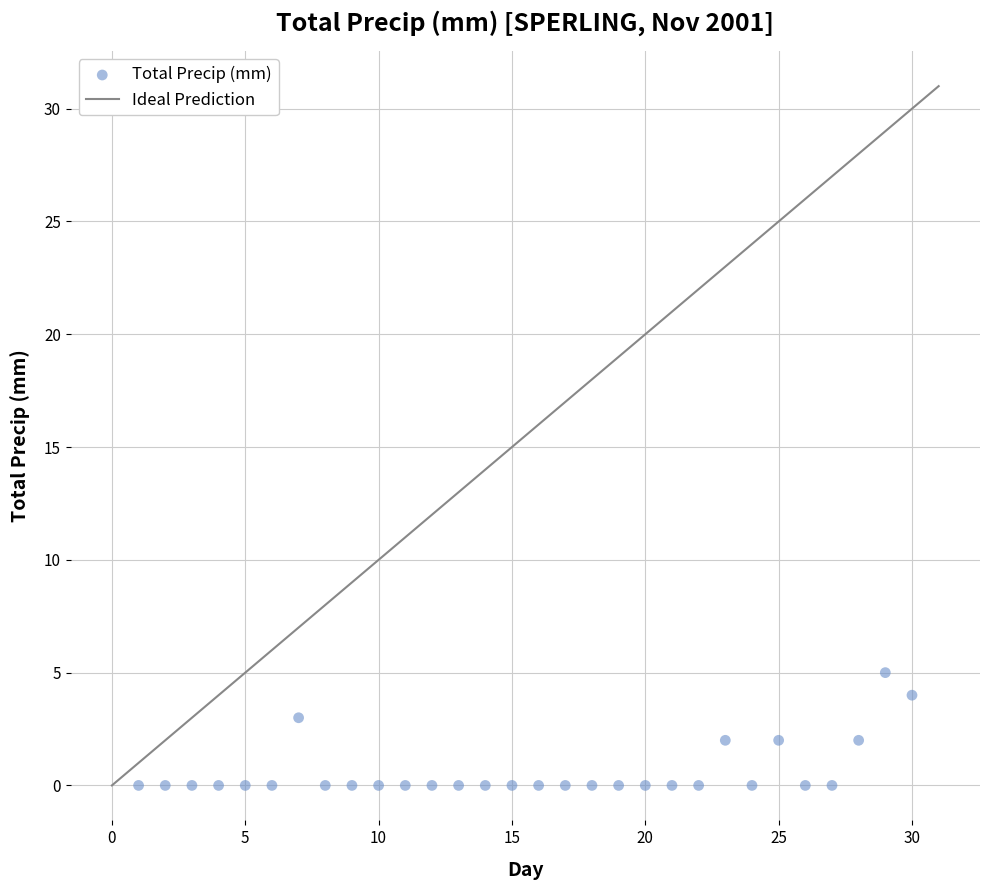

What is the range of X values (max minus min)?

29